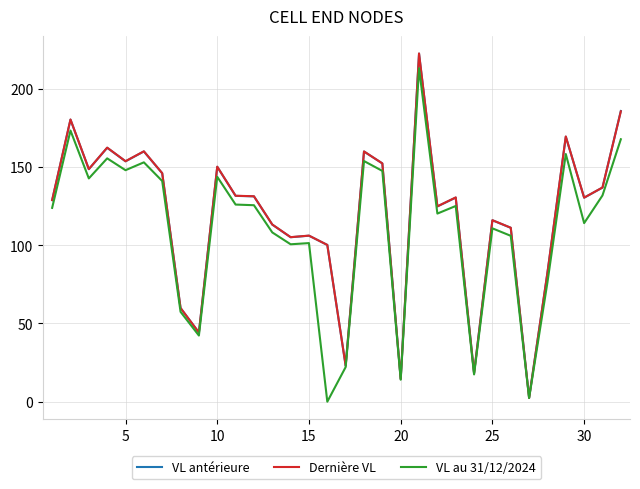

How many lines are shown in the chart?

3